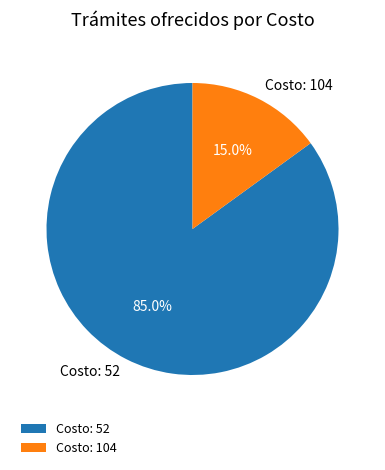

How many slices are in this pie chart?

2